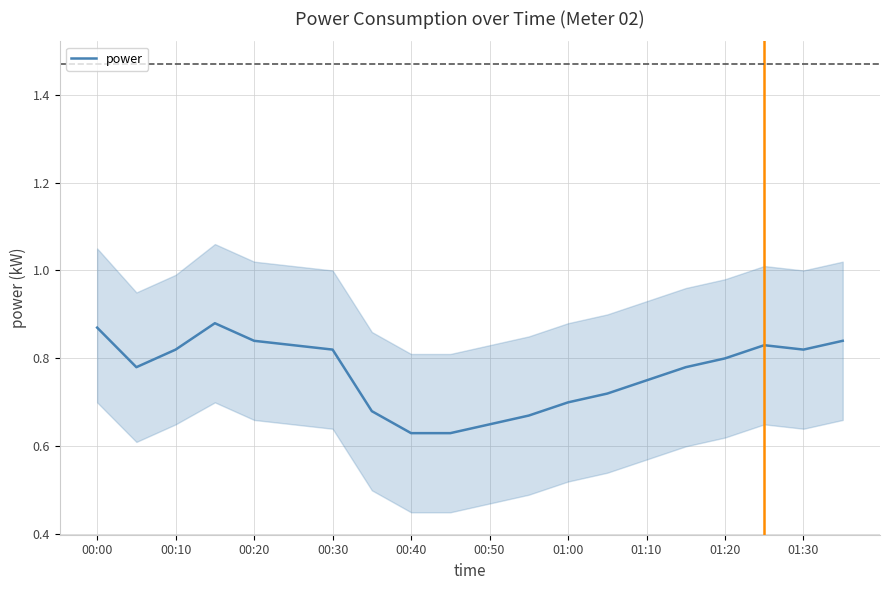

How many points are lower than both their immediate neighbors (excluding endpoints)?

2